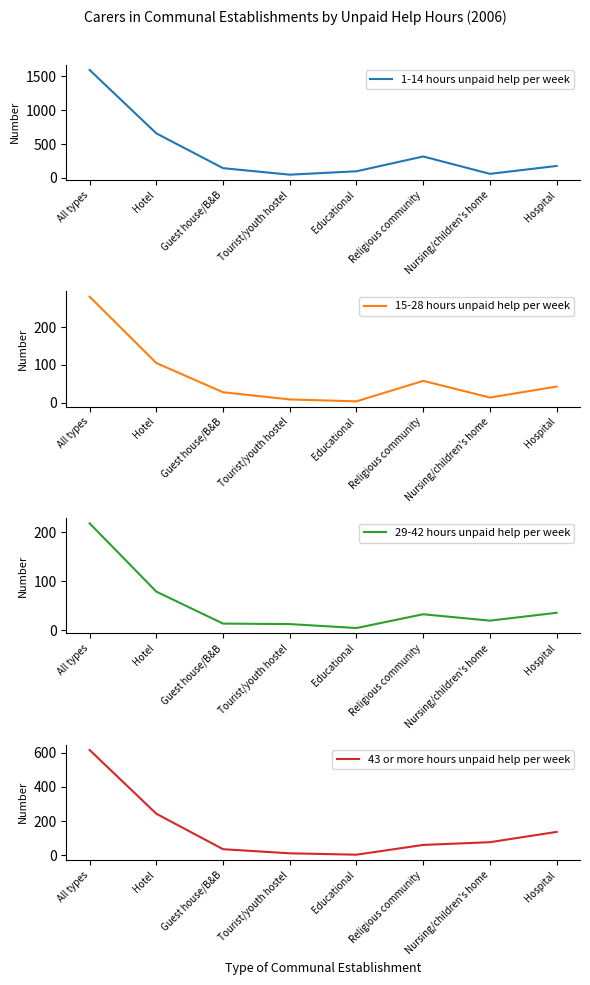

How many data points in 15-28 hours unpaid help per week are less than 43?

4